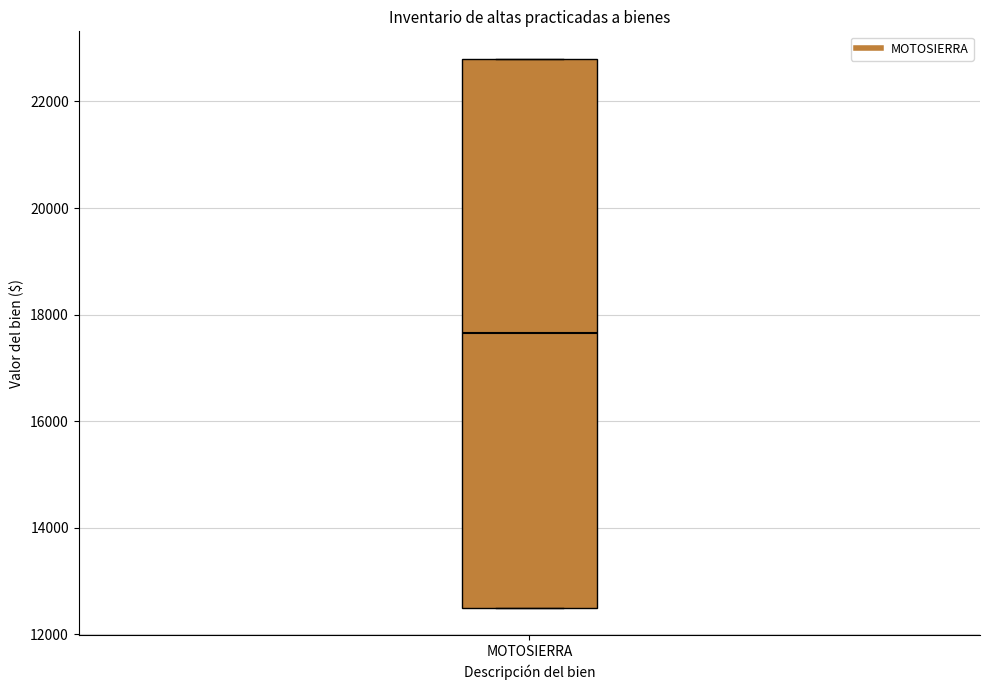

Transcribe this box plot: give where the median line is, the range the box spans, and where the two whiskers end, as read against the y-axis. The values are not printed on the chart, so give them approximately, as read against the axis.

median 17600, box 12600 to 22800, whiskers 12600 to 22800